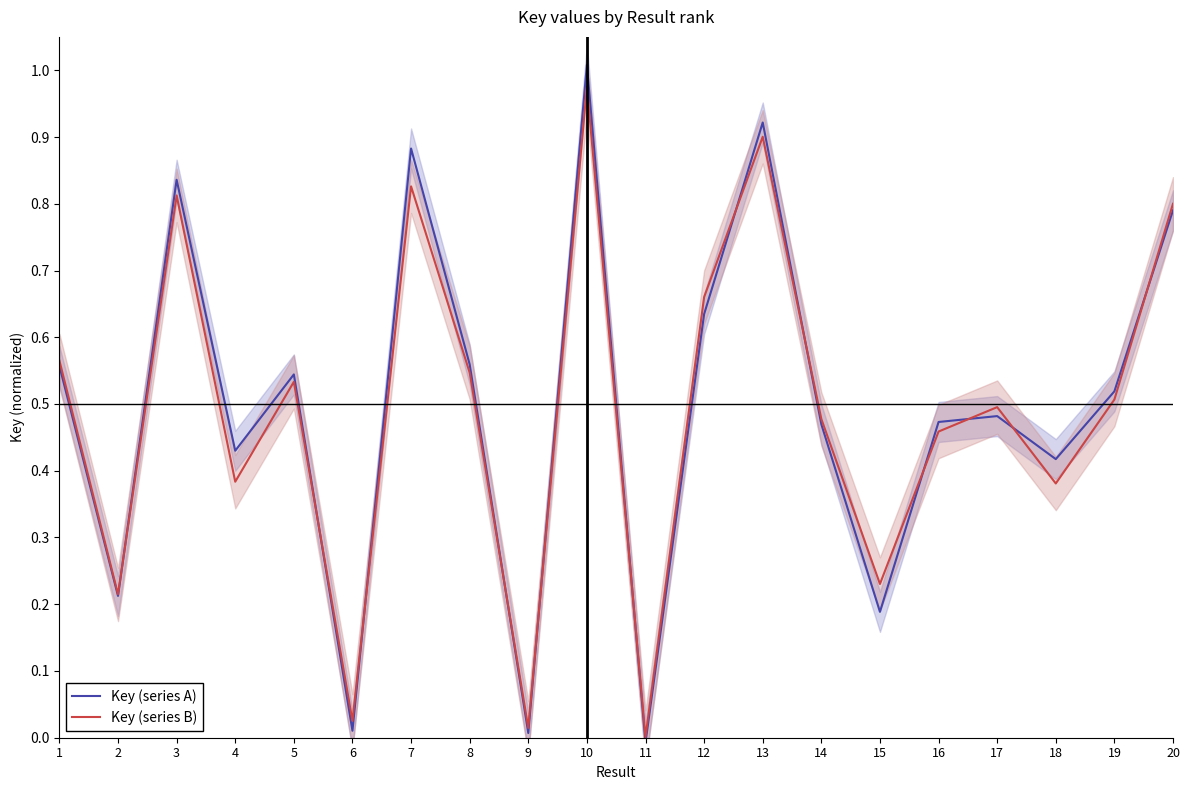

Reading left to right, list all the values displayed in this chart.

Key (series A): 0.6	0.2	0.8	0.4	0.5	0.0	0.9	0.6	0.0	1.0	-0.0	0.6	0.9	0.5	0.2	0.5	0.5	0.4	0.5	0.8
Key (series B): 0.6	0.2	0.8	0.4	0.5	0.0	0.8	0.5	0.0	1.0	0.0	0.7	0.9	0.5	0.2	0.5	0.5	0.4	0.5	0.8